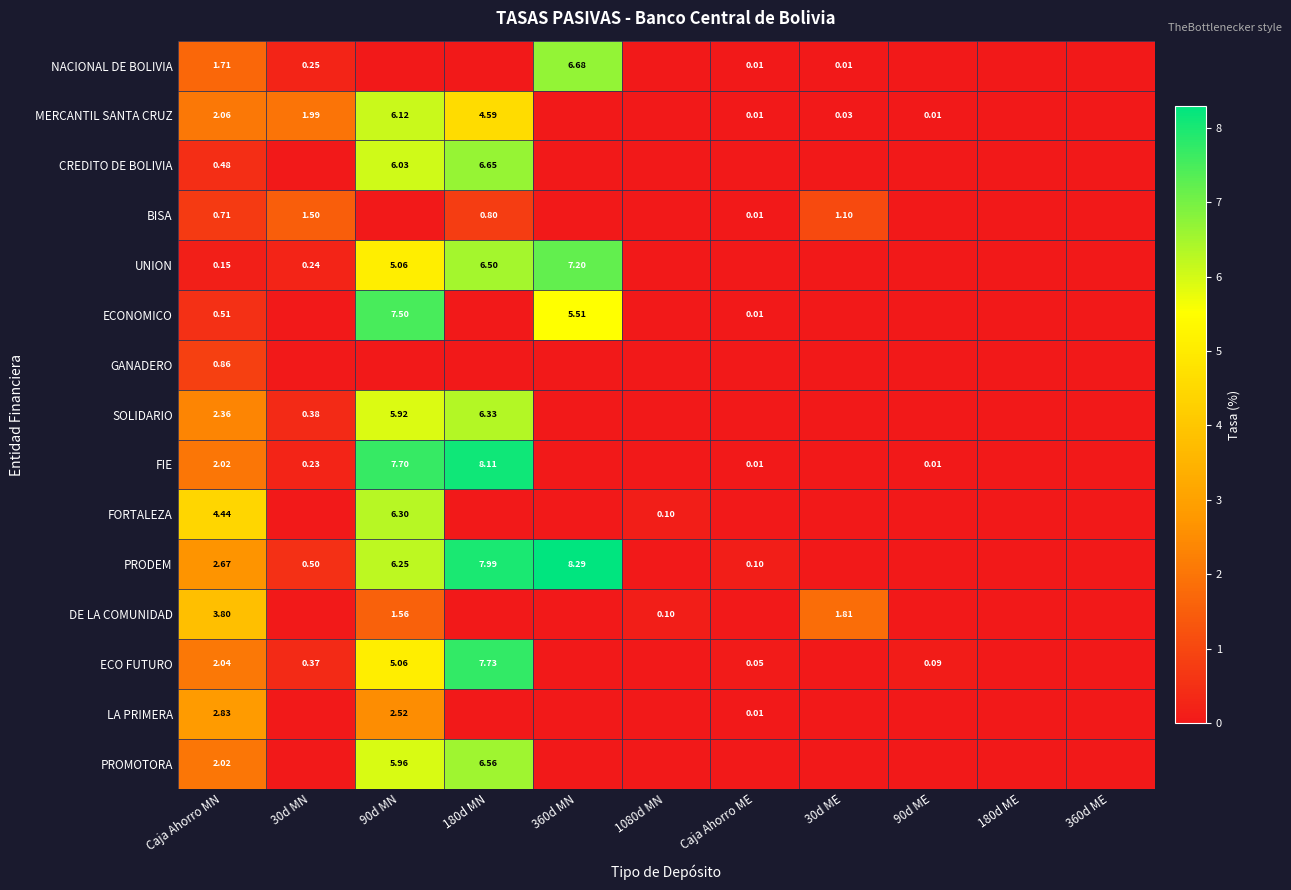

Rank the series by their maximum value, from highest to lowest.

PRODEM, FIE, ECO FUTURO, ECONOMICO, UNION, NACIONAL DE BOLIVIA, CREDITO DE BOLIVIA, PROMOTORA, SOLIDARIO, FORTALEZA, MERCANTIL SANTA CRUZ, DE LA COMUNIDAD, LA PRIMERA, BISA, GANADERO